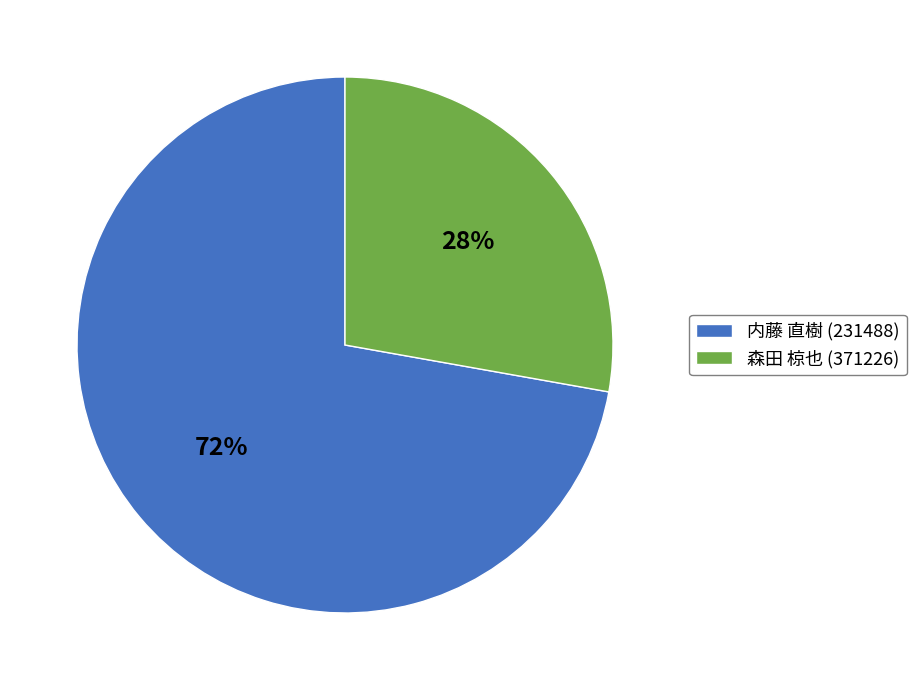

The 森田 椋也 (371226) slice represents 28% of the pie. True or false?

True